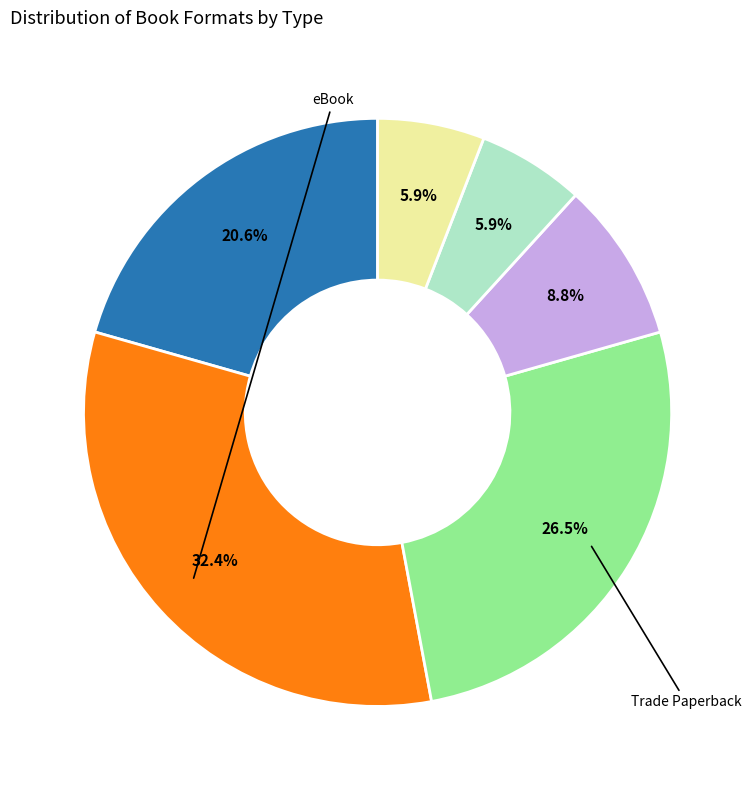

Does any single category account for the majority?

No